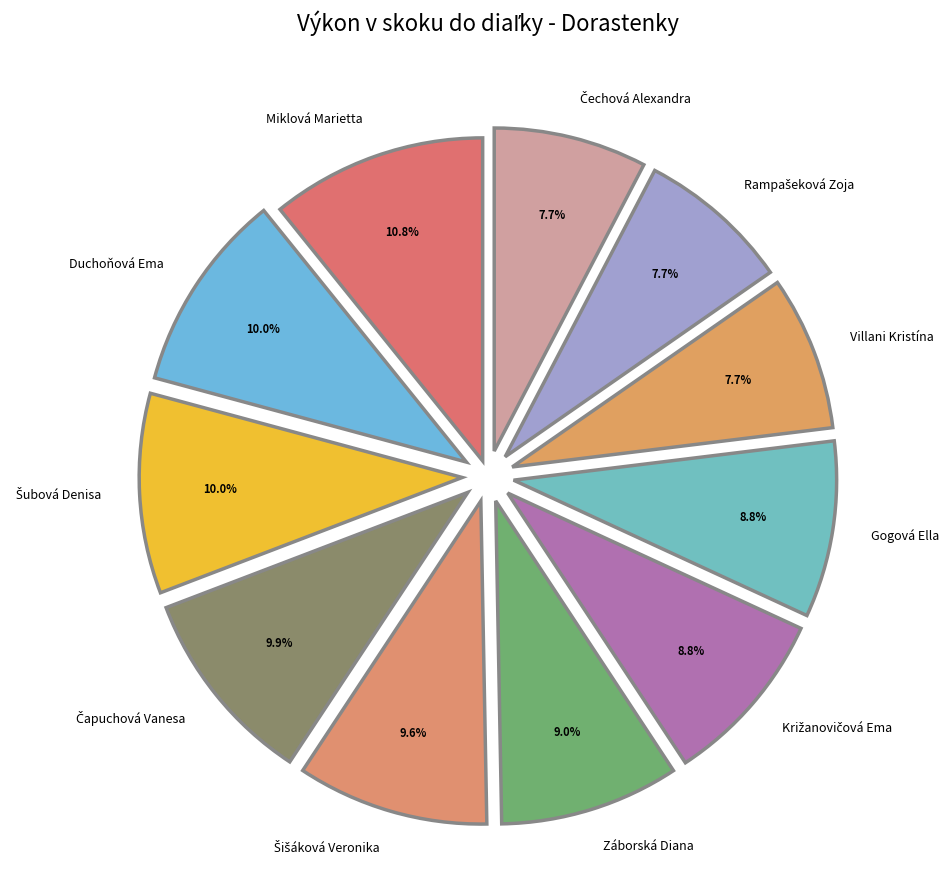

Is the sum of Villani Kristína and Miklová Marietta greater than half?

No